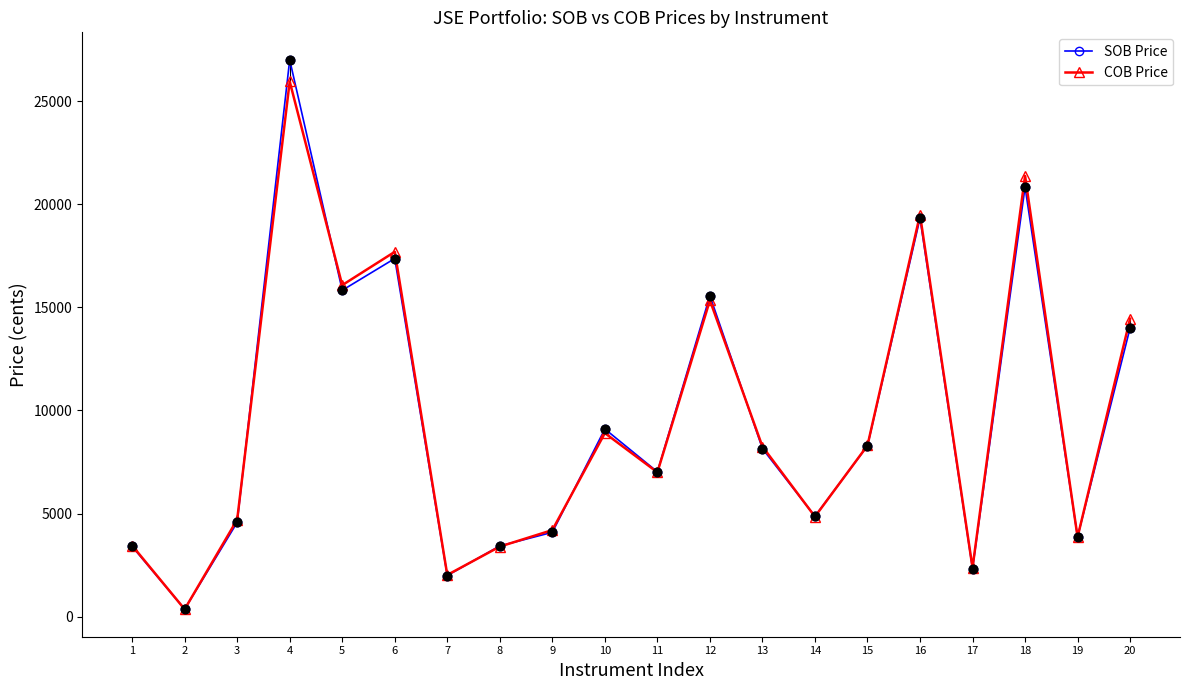

Is the value of SOB Price at 8 greater than the value of COB Price at 13?

No